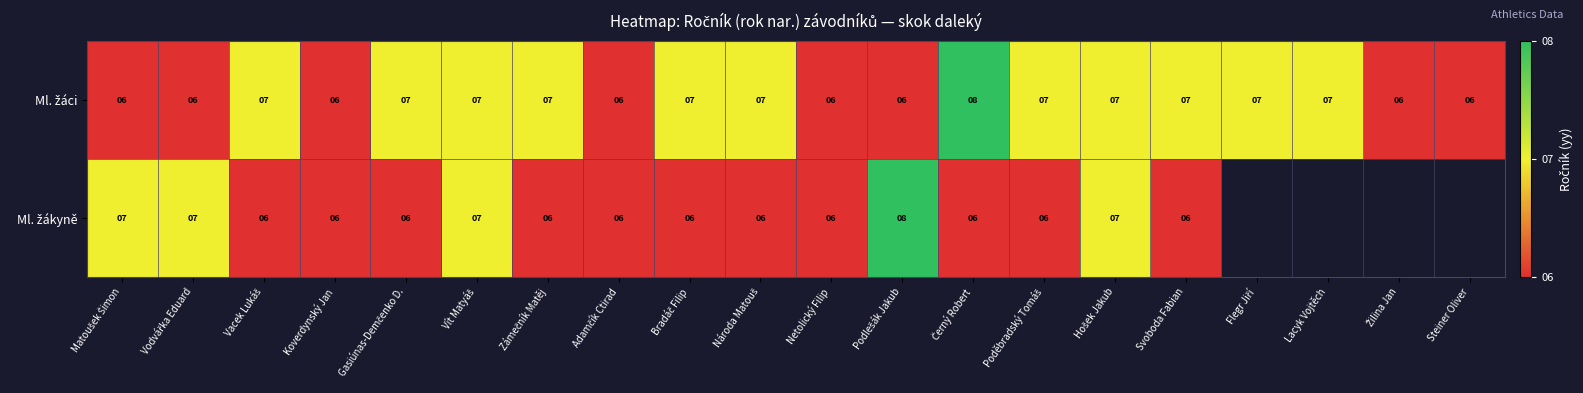

At how many categories does at least one series exceed 7?

2